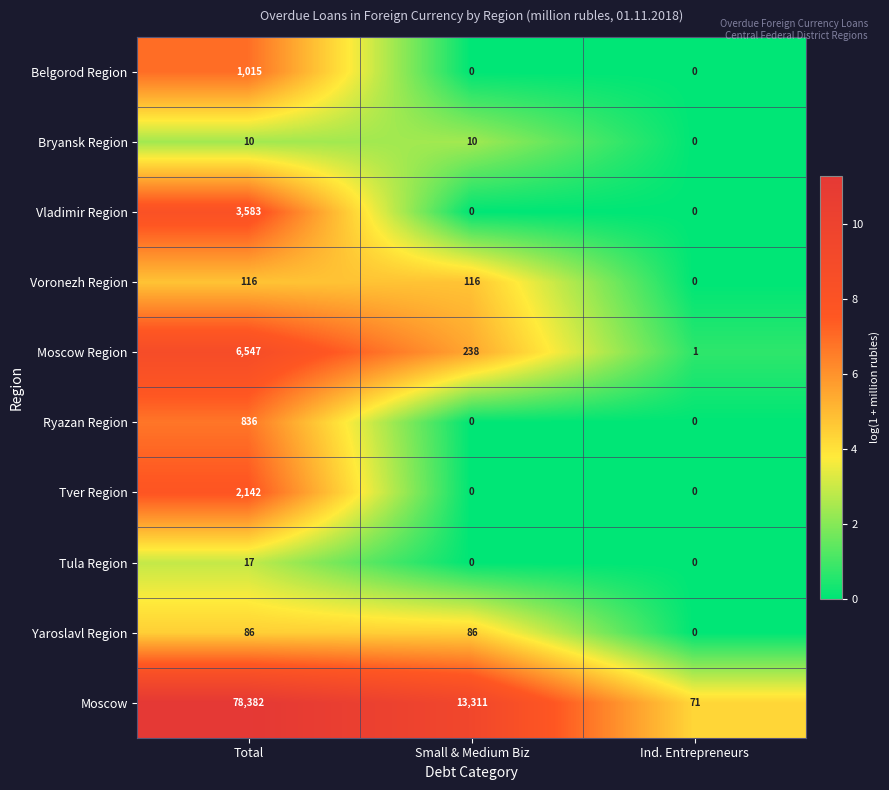

At which label does row_1 reach its peak?

Total